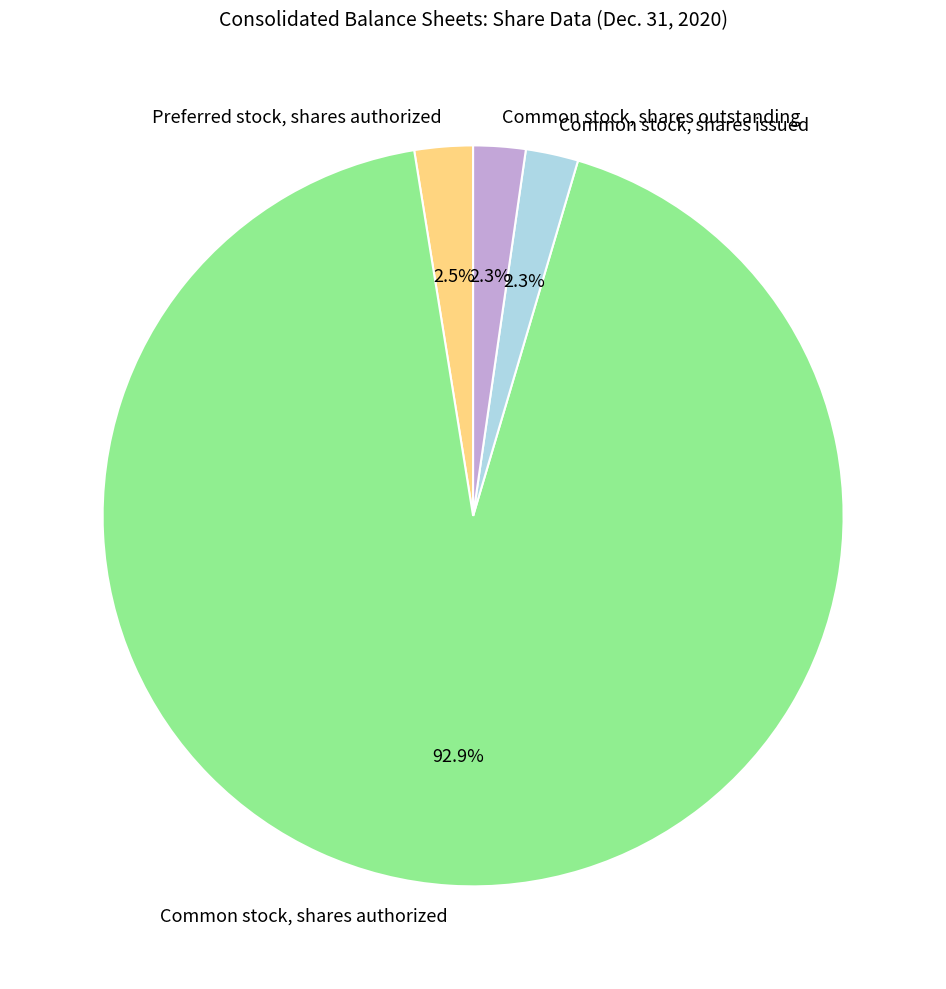

How many slices are in this pie chart?

4